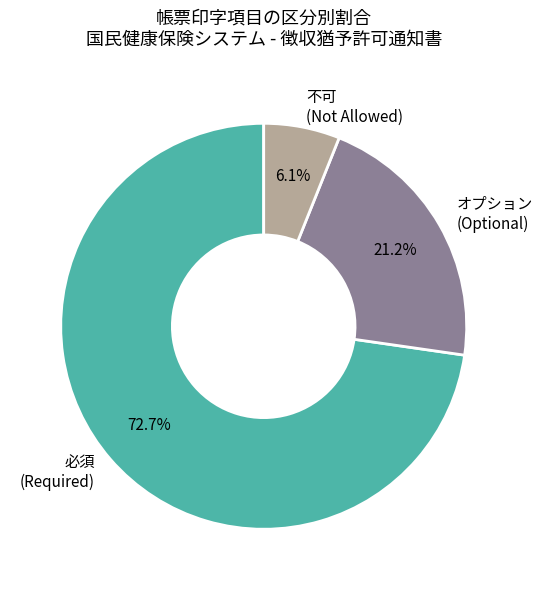

Rank the categories by value from highest to lowest.

必須, オプション, 不可